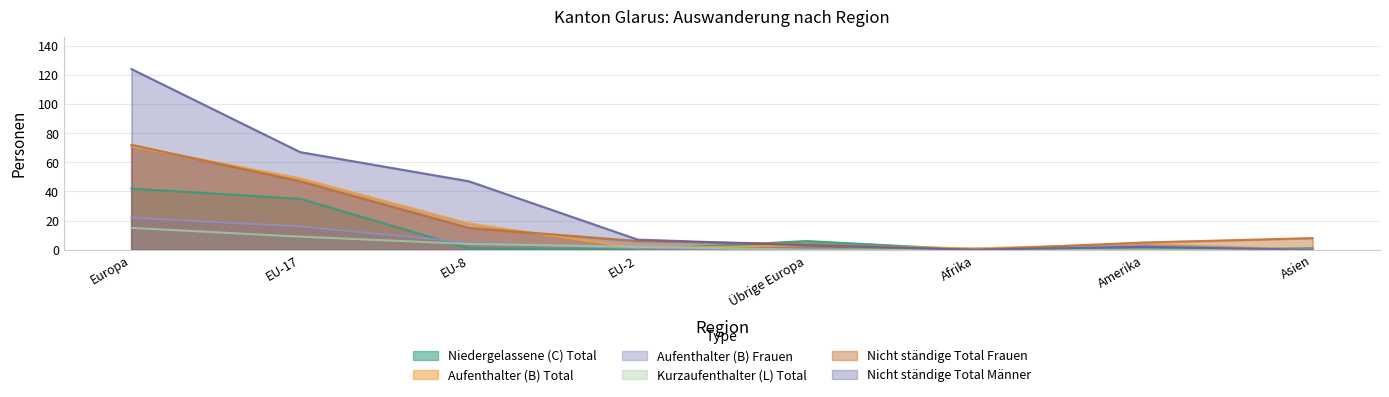

Which series has the widest spread of values?

Nicht ständige Total Männer